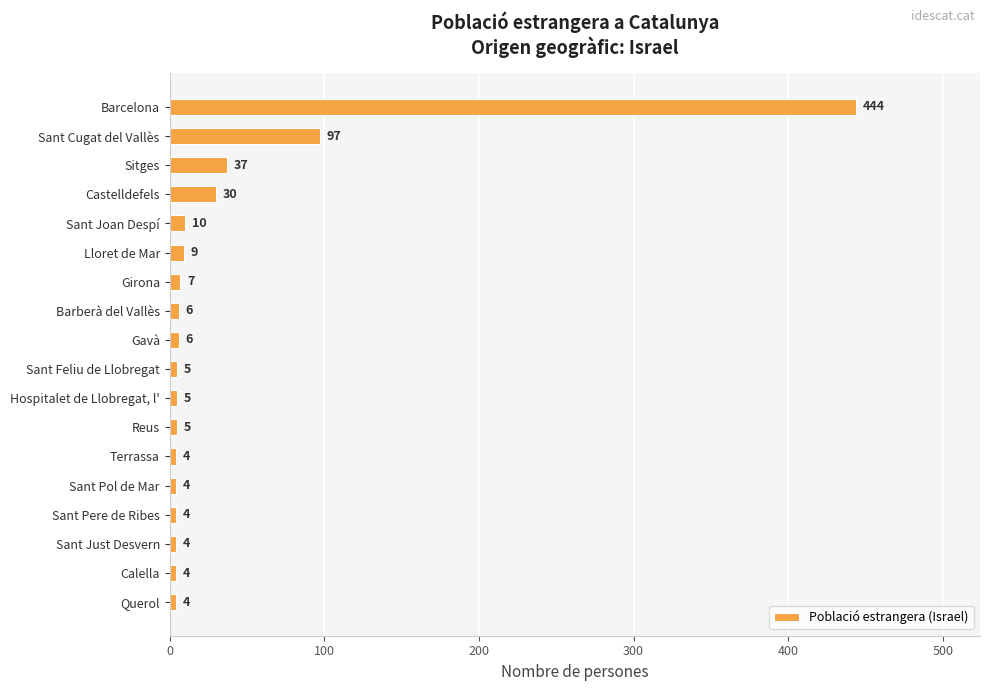

How many distinct data groups are displayed?

1